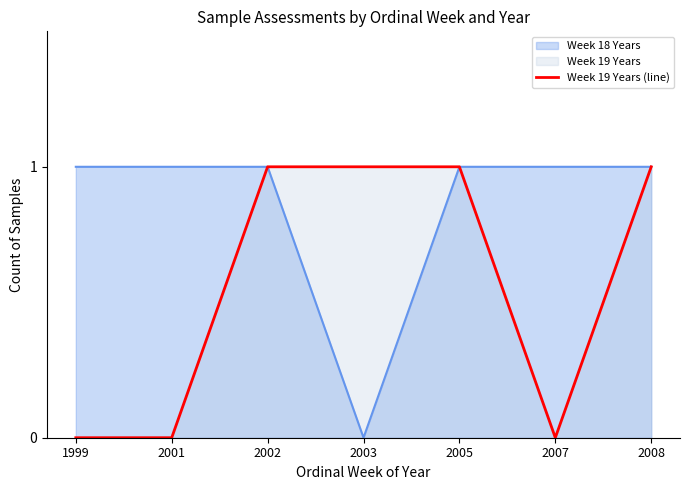

Rank the series by their average value, from lowest to highest.

Week 19 Years (line), Week 18 Years